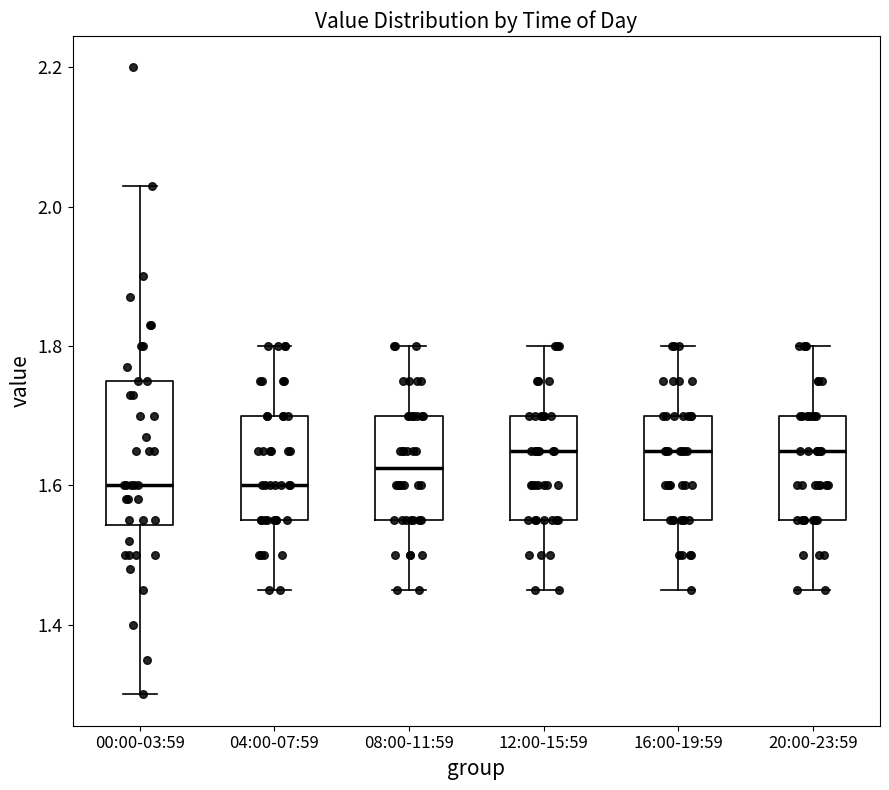

Reading left to right, read every box against the y-axis: the position of its median line, the range the box covers, and the ends of its whiskers. The values are not printed on the chart, so give them approximately, as read against the axis.

00:00-03:59: median 1.60, box 1.54 to 1.76, whiskers 1.30 to 2.04
04:00-07:59: median 1.60, box 1.56 to 1.70, whiskers 1.46 to 1.80
08:00-11:59: median 1.62, box 1.56 to 1.70, whiskers 1.46 to 1.80
12:00-15:59: median 1.66, box 1.56 to 1.70, whiskers 1.46 to 1.80
16:00-19:59: median 1.66, box 1.56 to 1.70, whiskers 1.46 to 1.80
20:00-23:59: median 1.66, box 1.56 to 1.70, whiskers 1.46 to 1.80